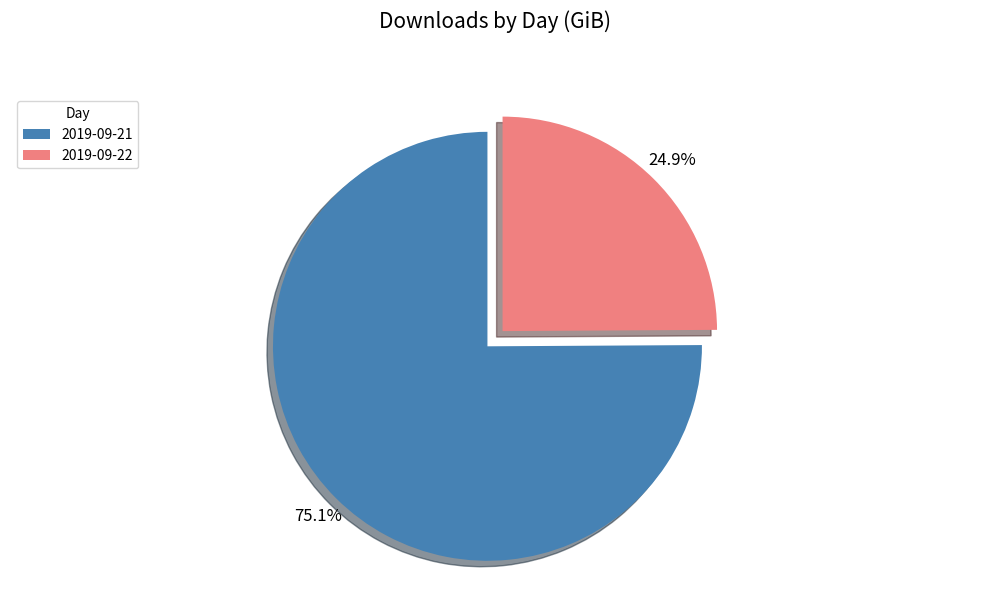

Approximately how many times larger is the value at 2019-09-22 compared to 2019-09-21?

0.3